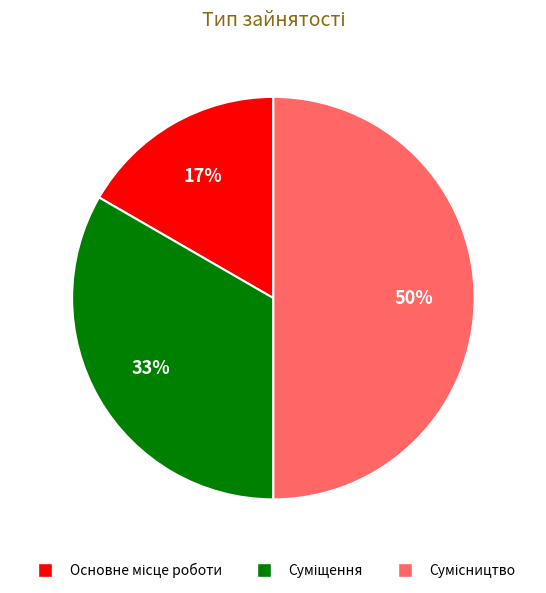

To the nearest percent, what is the average slice percentage?

33%